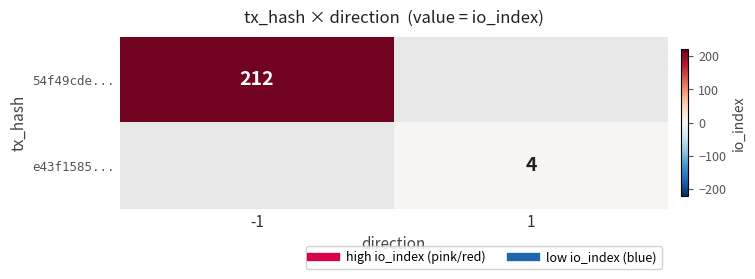

At which category is the sum across all series the highest?

-1